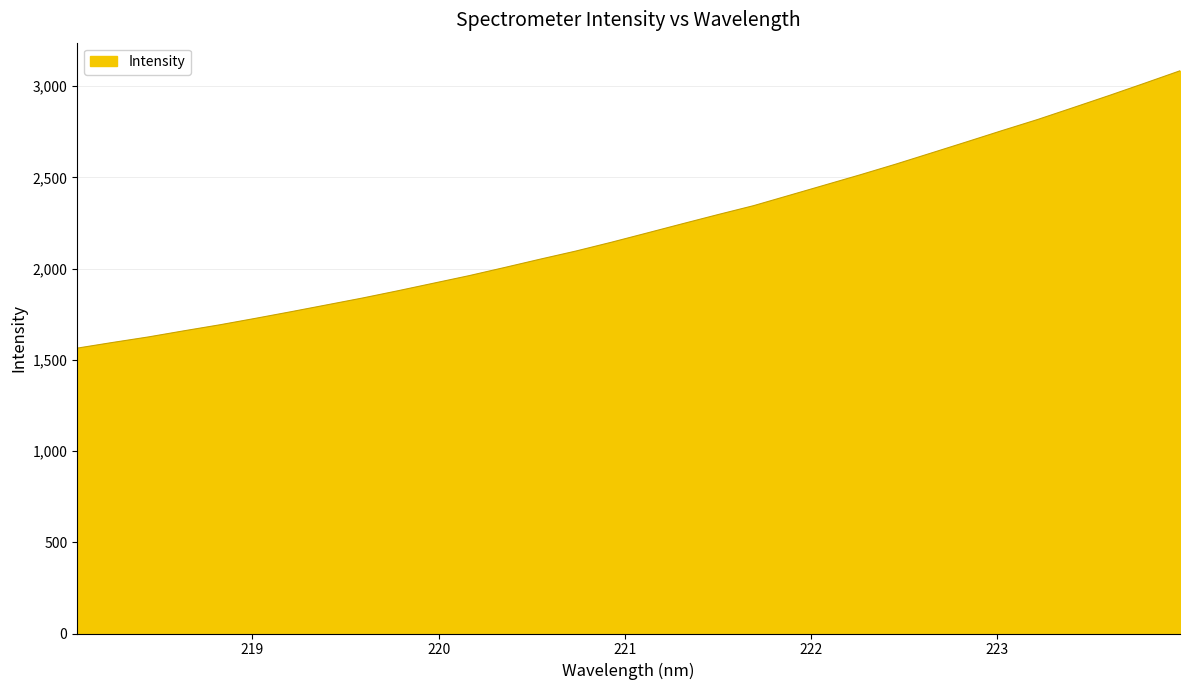

Reading right to left, extract all data points from this chart.

3084.9	3016.5	2949.0	2883.4	2818.2	2757.5	2695.5	2634.1	2573.0	2514.6	2458.1	2401.6	2345.3	2296.4	2246.1	2195.2	2144.6	2096.3	2052.0	2006.2	1961.4	1920.1	1878.6	1838.7	1801.2	1763.9	1727.5	1692.1	1659.5	1625.8	1595.7	1564.4